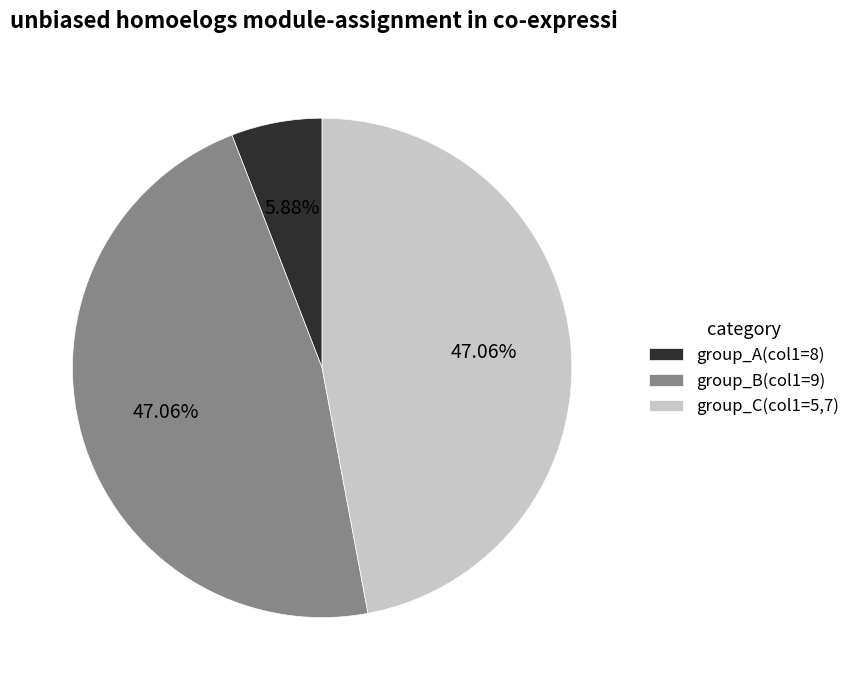

Does any single category account for the majority?

No